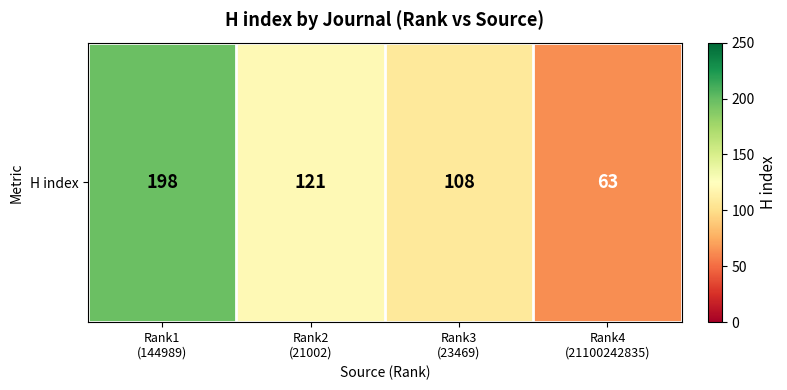

How many data points are less than 121?

2